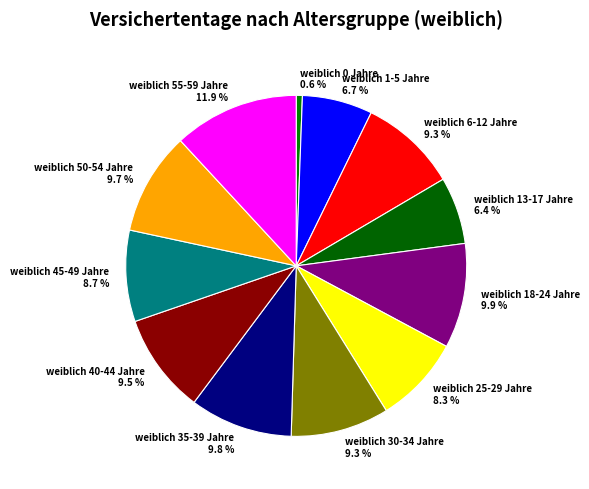

Combined, do weiblich 35-39 Jahre and weiblich 1-5 Jahre account for over 50%?

No